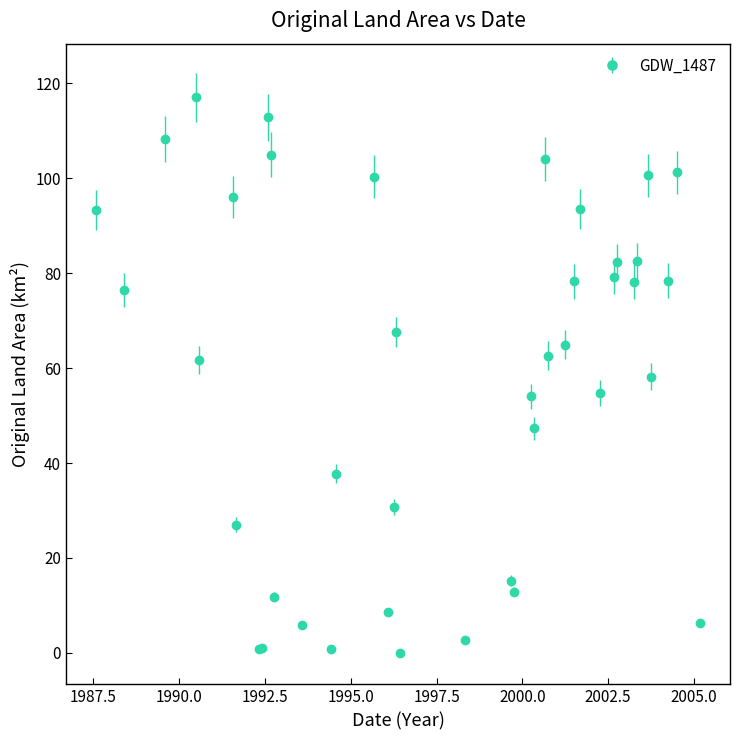

What is the sum of all values?

2320.7